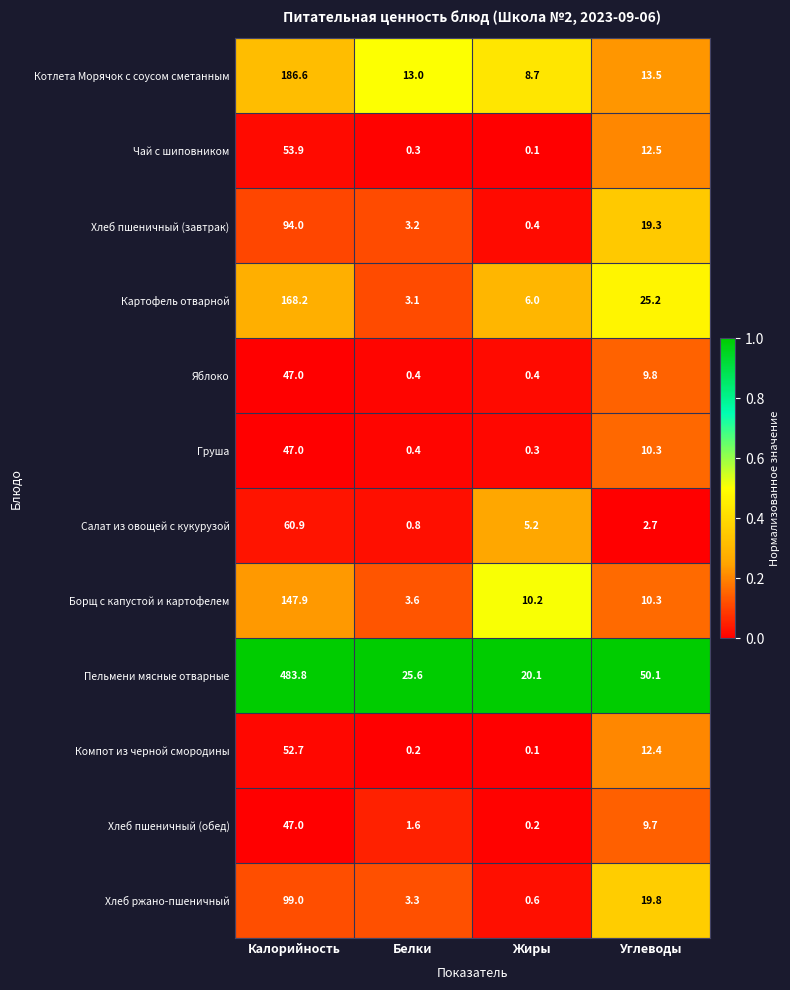

What is the maximum value for Чай с шиповником?

53.9